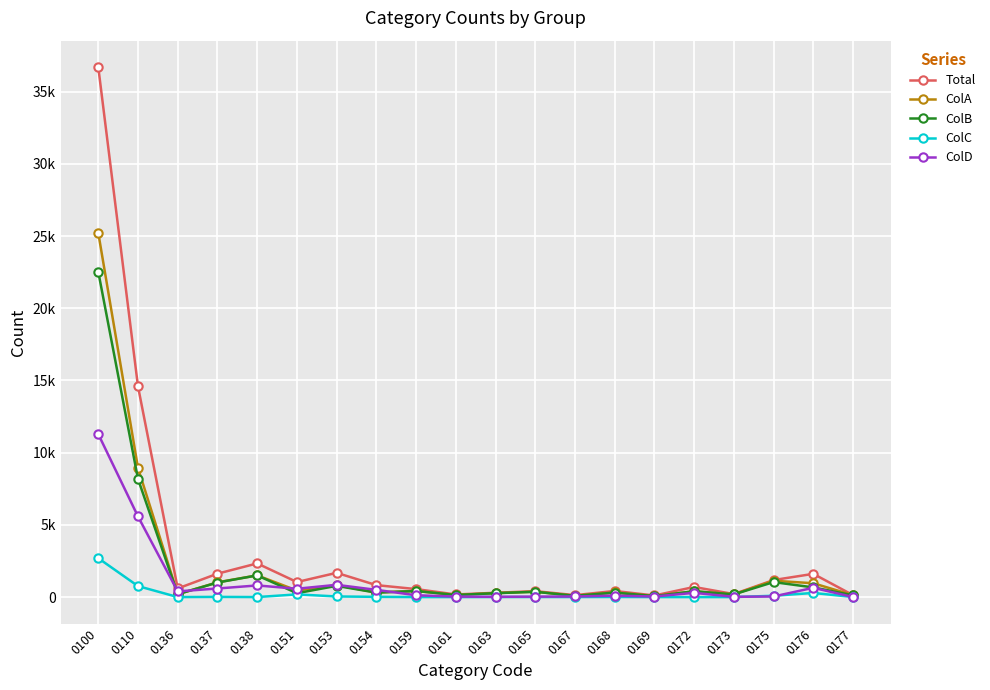

Which has a higher value, 0173 or 0159?

0159